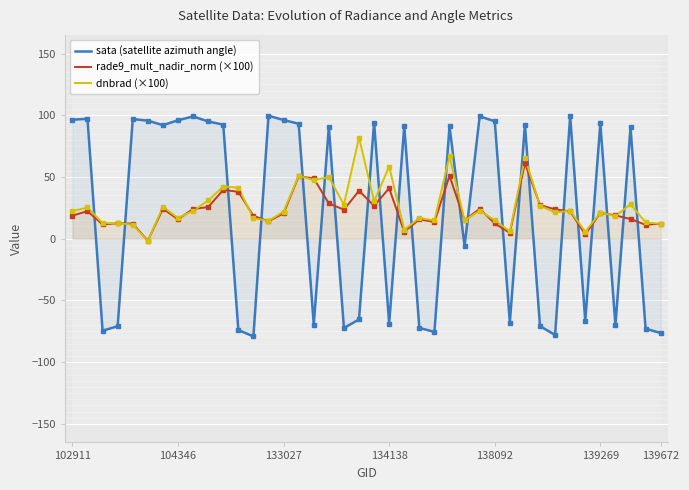

What is the difference between the maximum and minimum values in the rade9_mult_nadir_norm (×100) series?

62.9